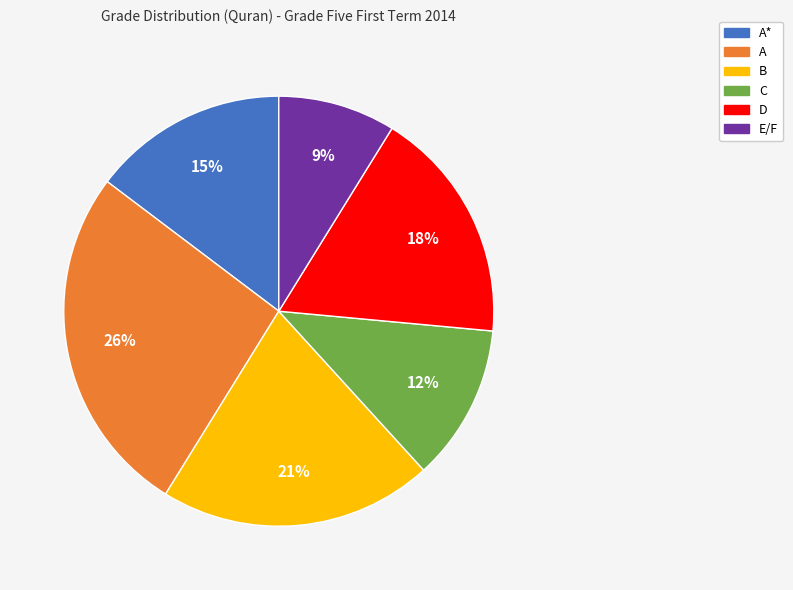

How many slices are in this pie chart?

6